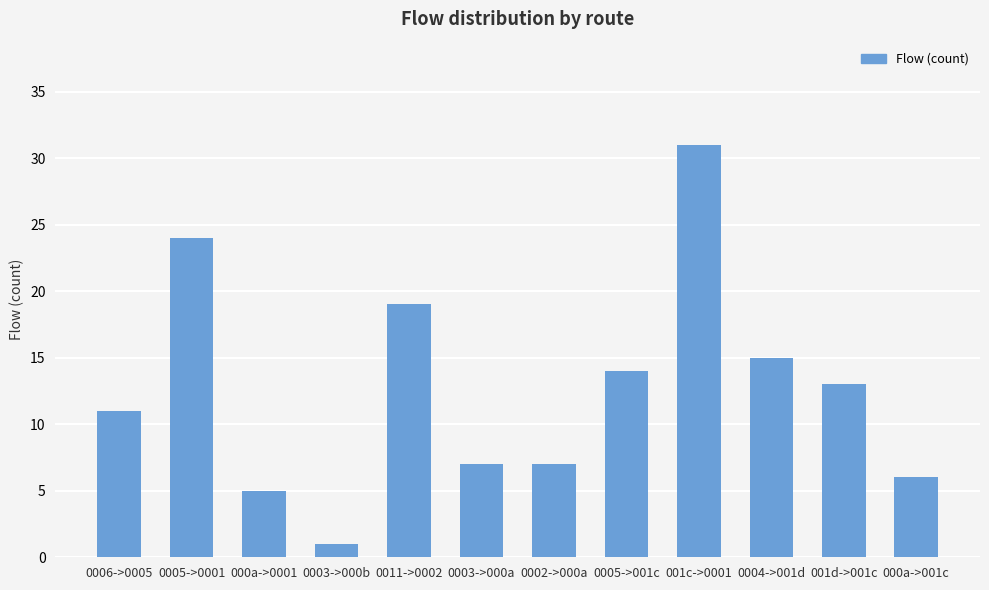

What is the smallest value displayed?

1